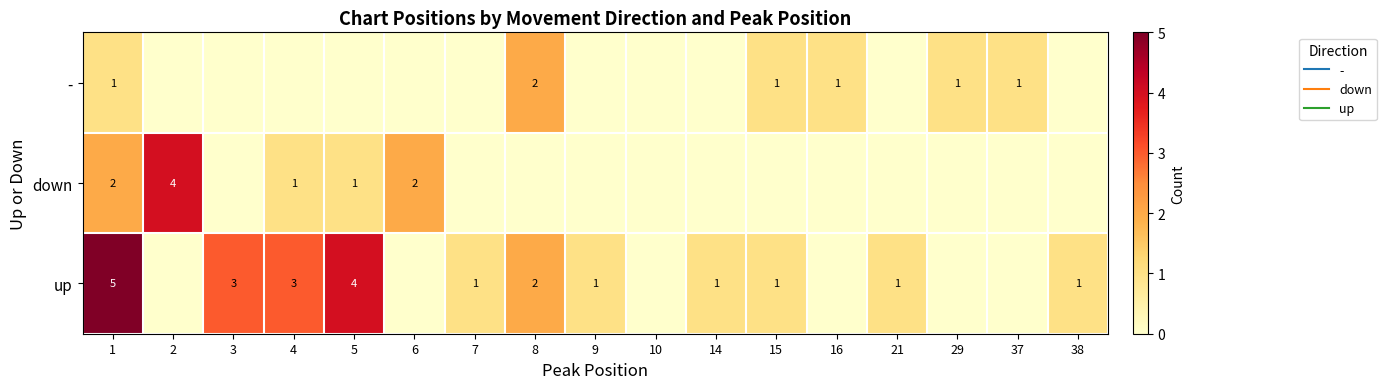

True or false: down has a value of -2 at 37.

False